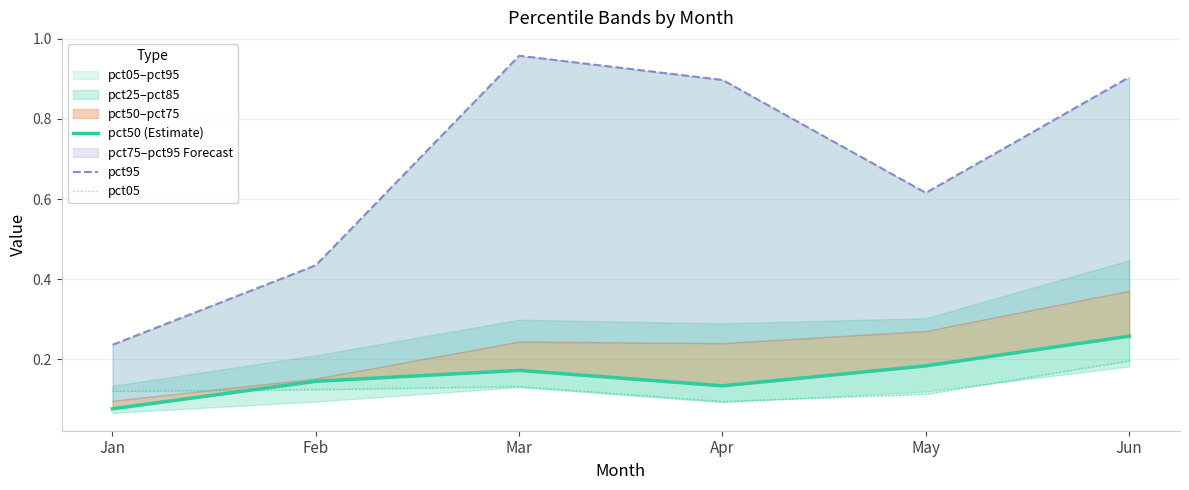

At which category does the chart reach its minimum across all series?

Jan